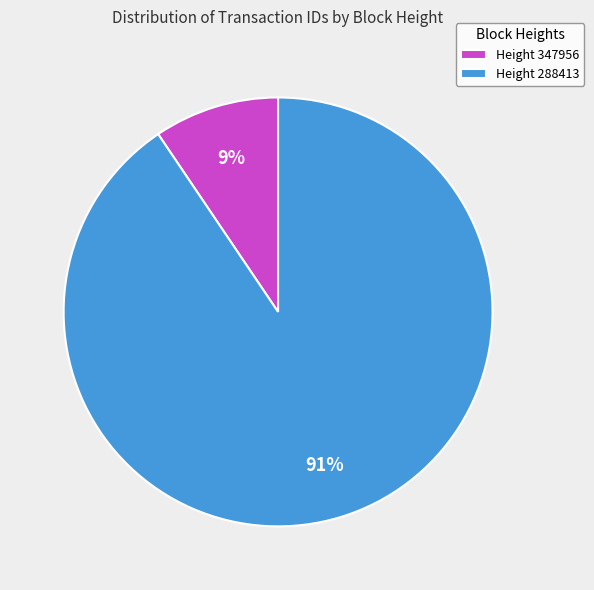

Is Height 288413 the majority of the pie?

Yes